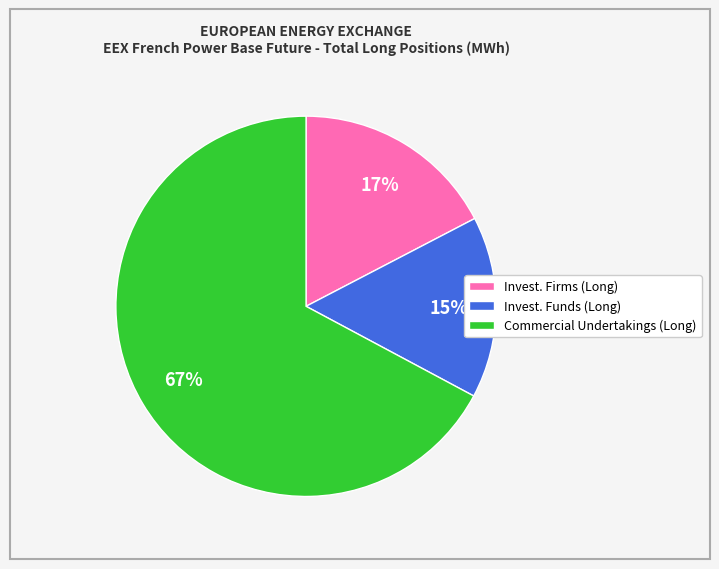

Does any single category account for the majority?

Yes